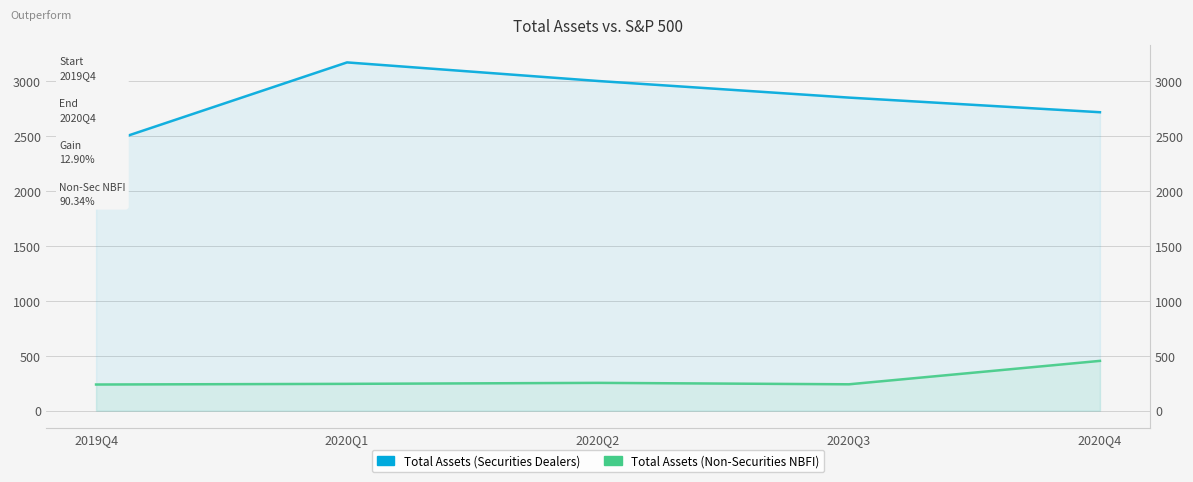

Reading right to left, list all the values displayed in this chart.

Total Assets (Securities Dealers): 2020Q4=2714	2020Q3=2847	2020Q2=2998	2020Q1=3167	2019Q4=2404
Total Assets (Non-Securities NBFI): 2020Q4=453	2020Q3=240	2020Q2=253	2020Q1=244	2019Q4=238